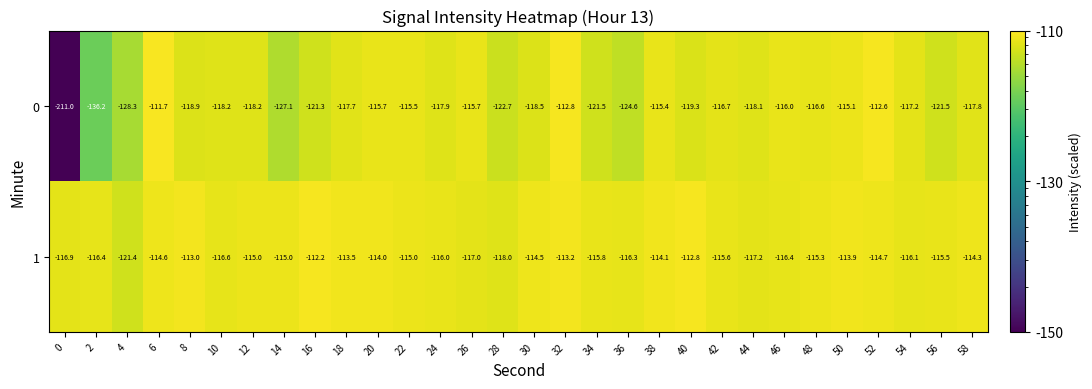

Rank the series by their maximum value, from lowest to highest.

1, 0